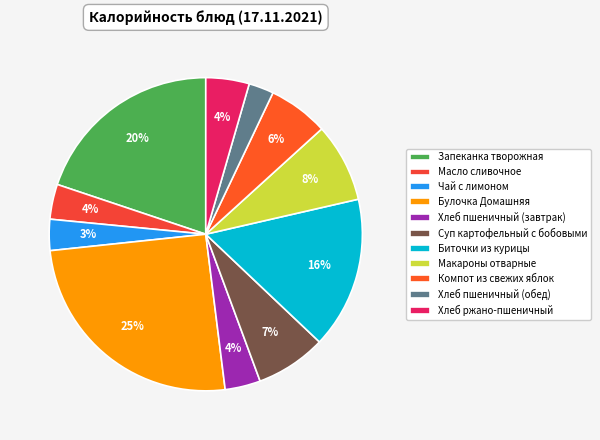

To the nearest percent, what portion does Запеканка творожная represent?

20%